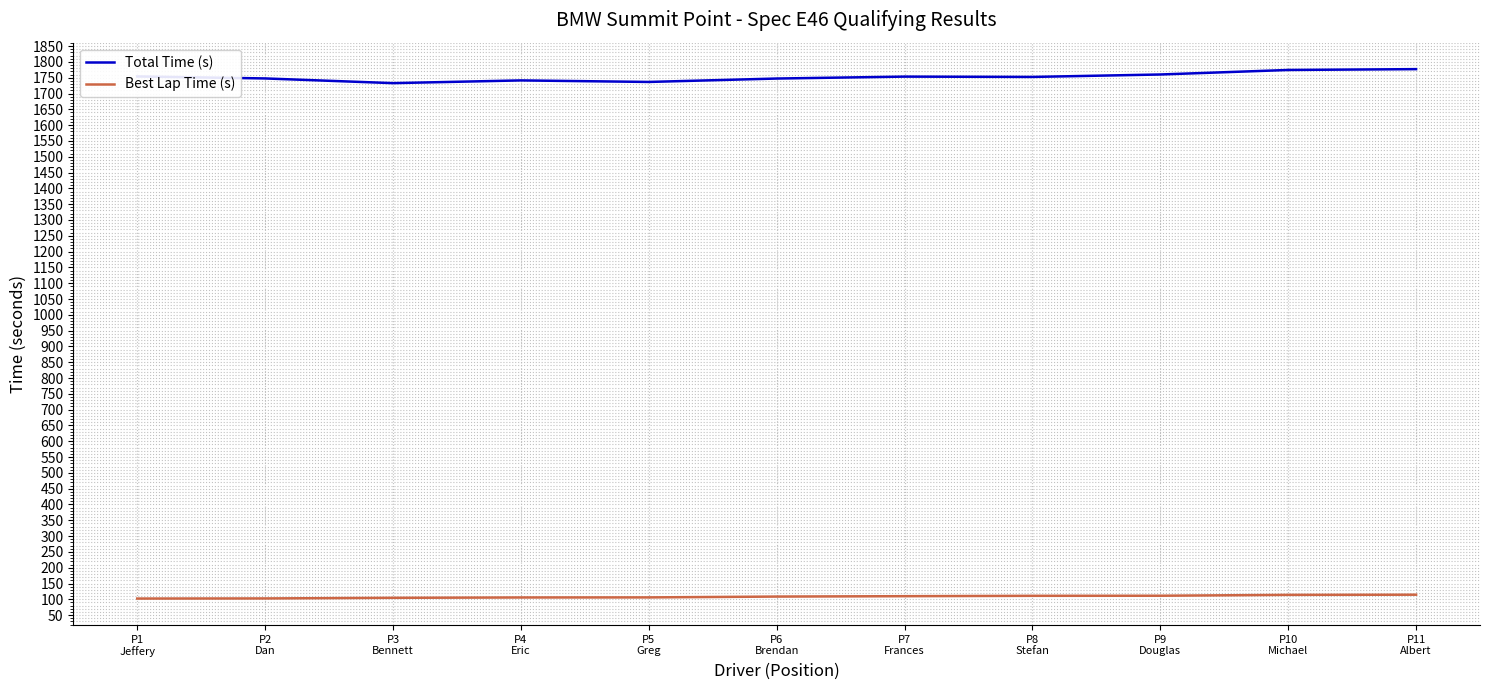

What is the lowest value of the Total Time (s) series?

1732.9